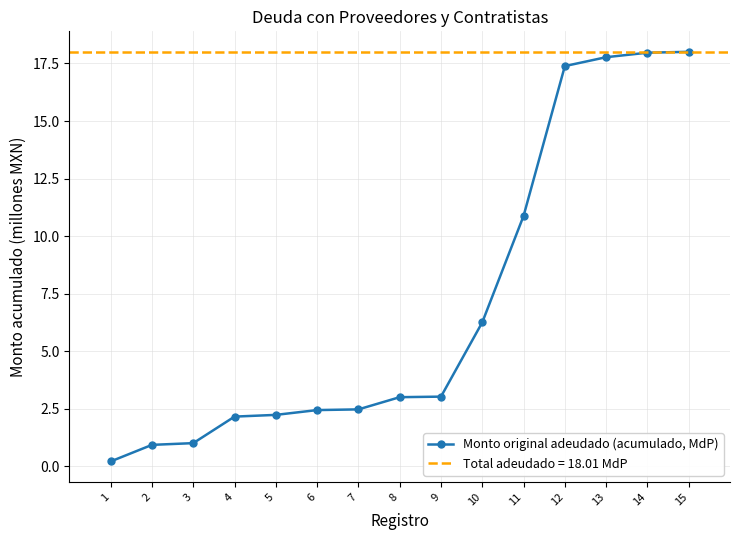

How many values exceed 3?

8